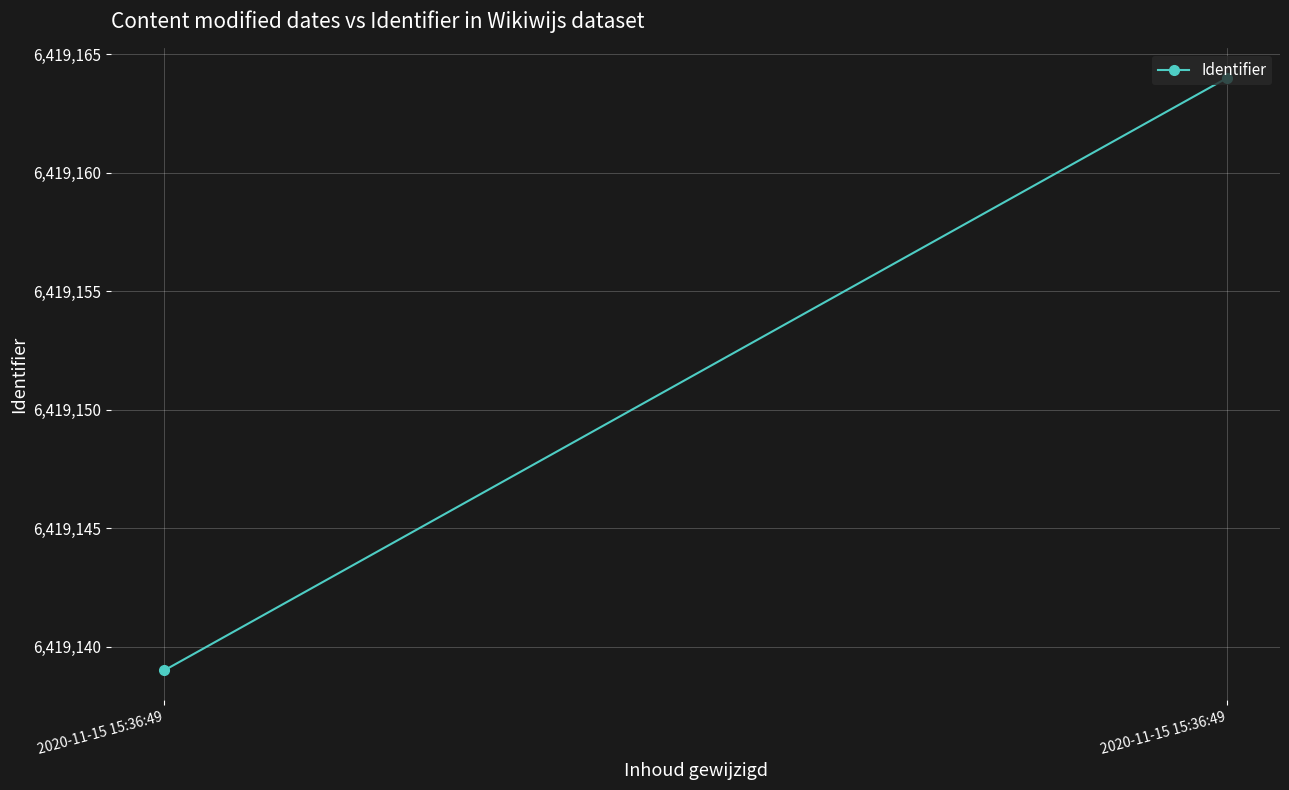

What is the value of the 1st point from the left?

6419139